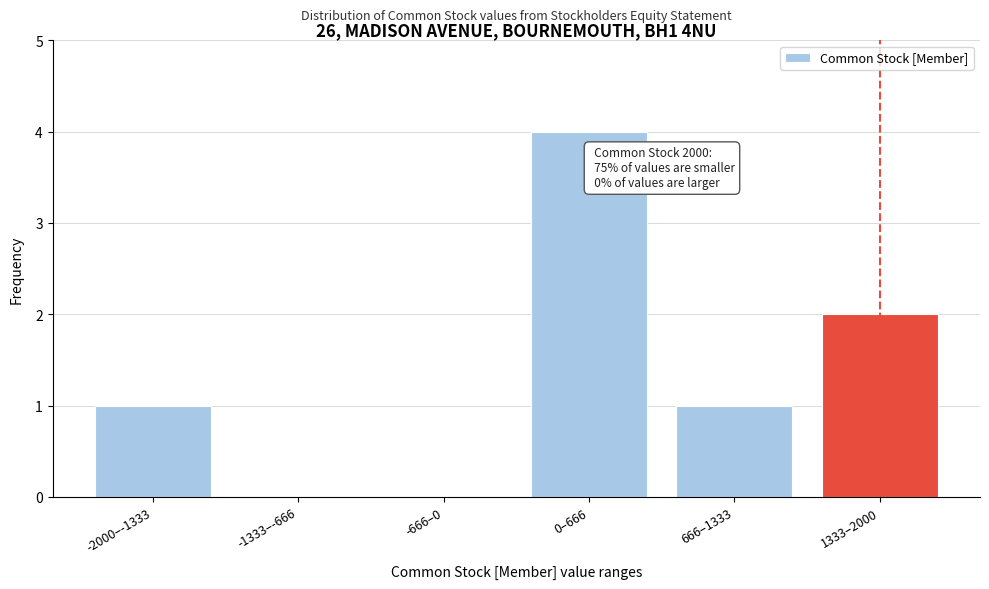

Reading right to left, transcribe all the data shown in this chart.

1333–2000=2	666–1333=1	0–666=4	-666–0=0	-1333–-666=0	-2000–-1333=1